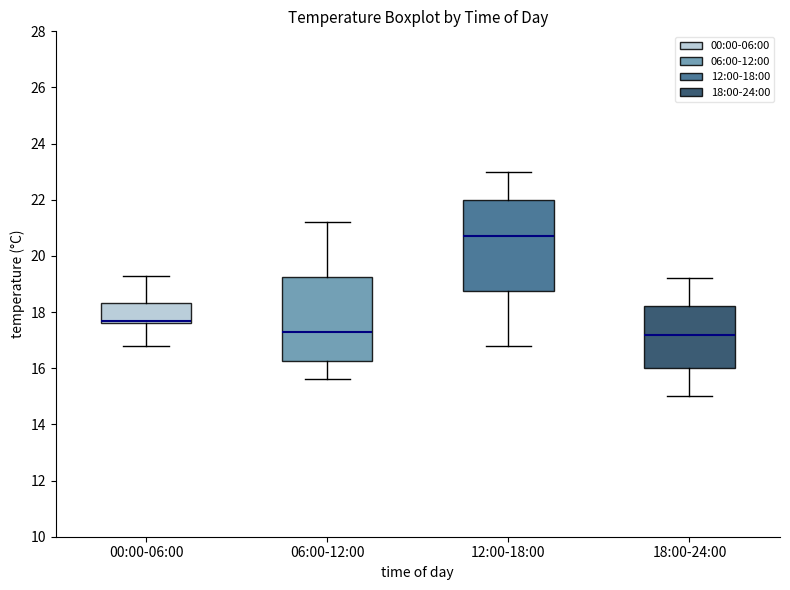

Reading left to right, read every box against the y-axis: the position of its median line, the range the box covers, and the ends of its whiskers. The values are not printed on the chart, so give them approximately, as read against the axis.

00:00-06:00: median 17.8, box 17.6 to 18.4, whiskers 16.8 to 19.4
06:00-12:00: median 17.4, box 16.2 to 19.2, whiskers 15.6 to 21.2
12:00-18:00: median 20.8, box 18.8 to 22.0, whiskers 16.8 to 23.0
18:00-24:00: median 17.2, box 16.0 to 18.2, whiskers 15.0 to 19.2